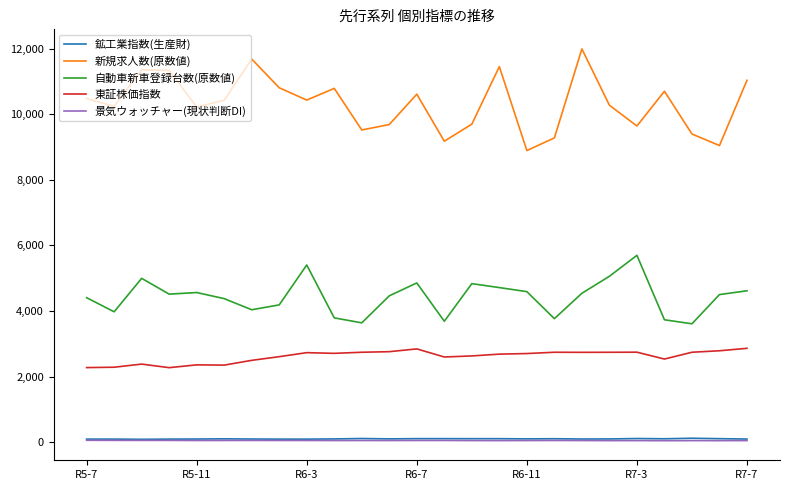

Which series has the largest total across all categories?

新規求人数(原数値)